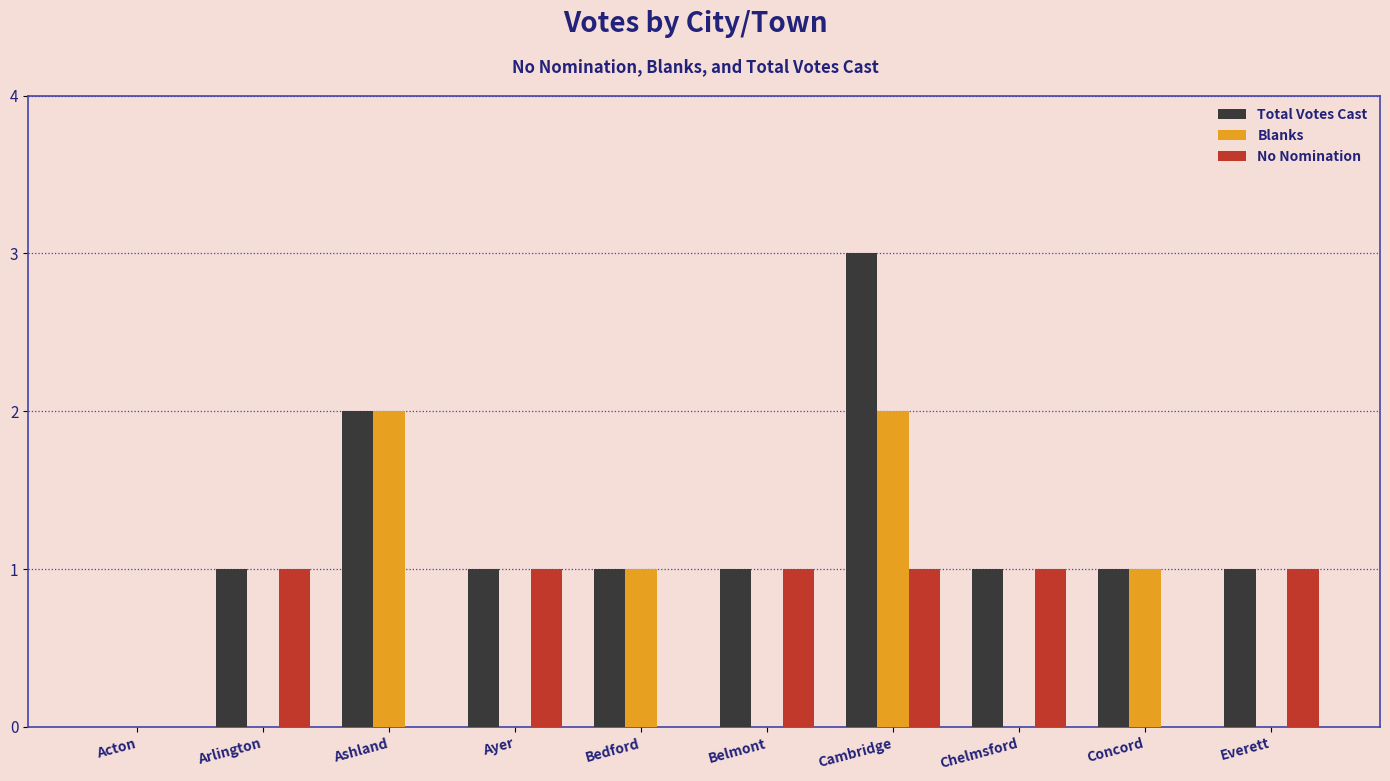

What is the sum of all No Nomination values?

6